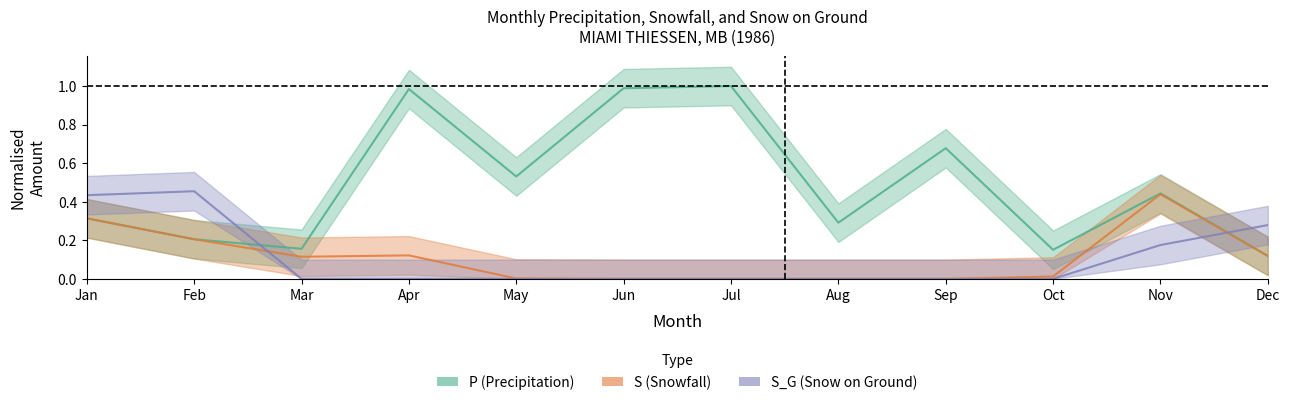

True or false: S_G (Snow on Ground) has a value of 0.2 at Nov.

True